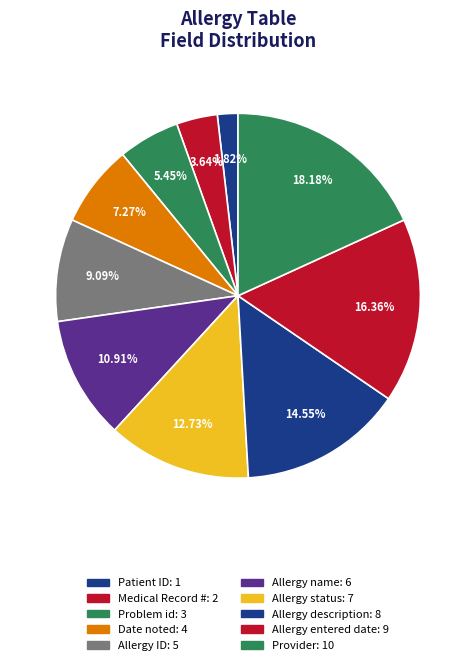

Is it true that Provider is 29% of the pie?

False